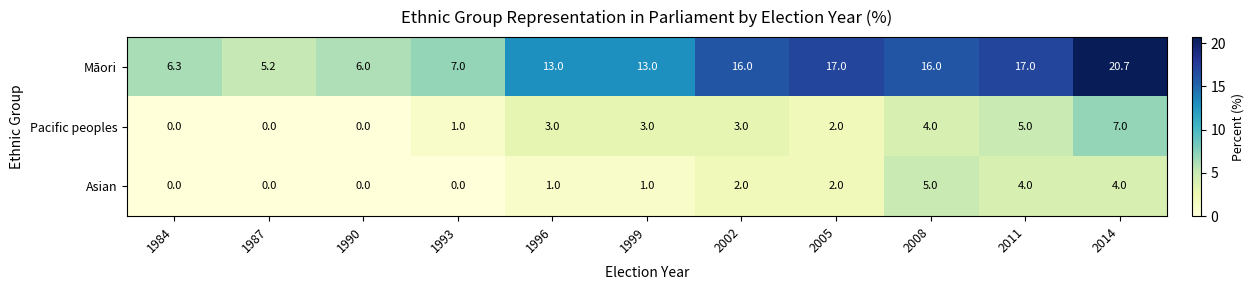

Count the number of categories in the chart.

11